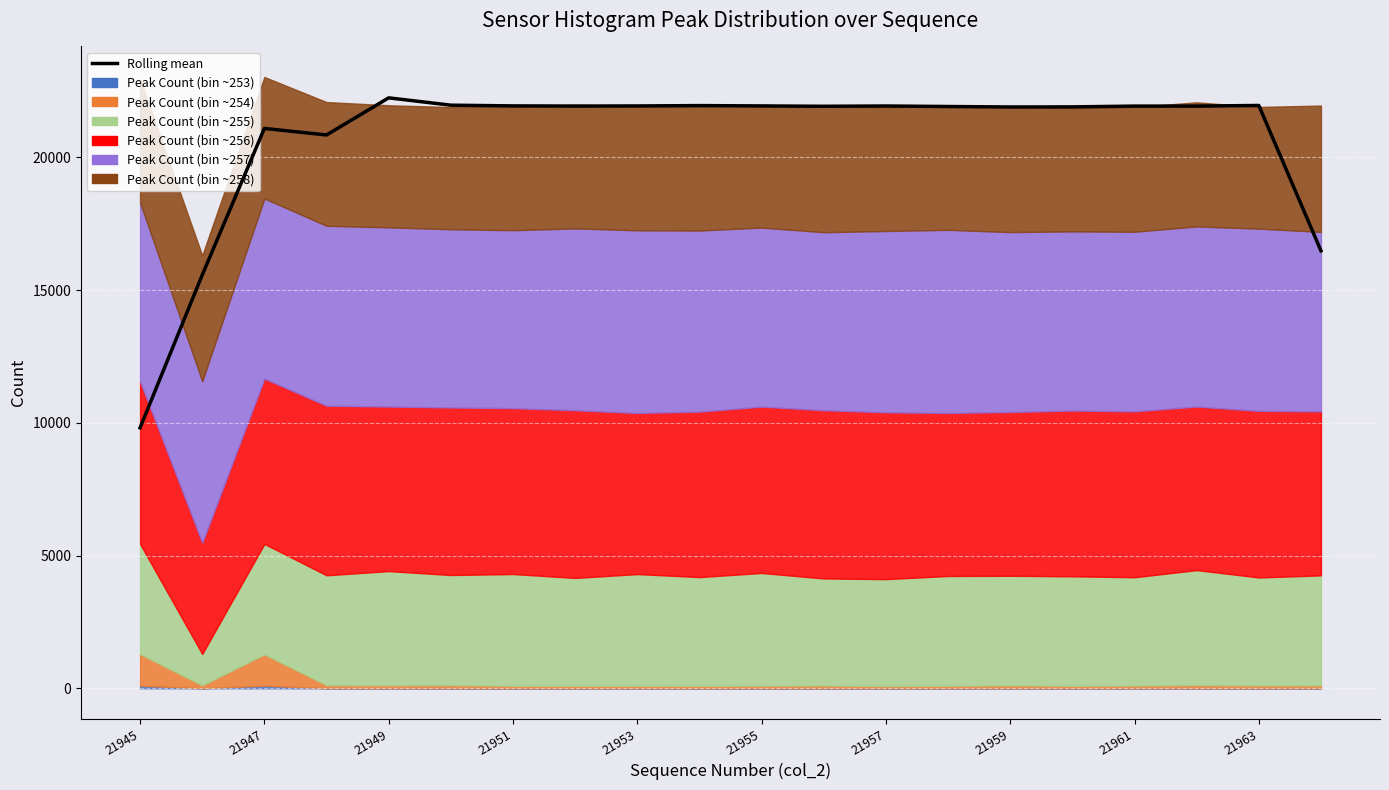

What is the value of the 18th point from the left?

21936.5